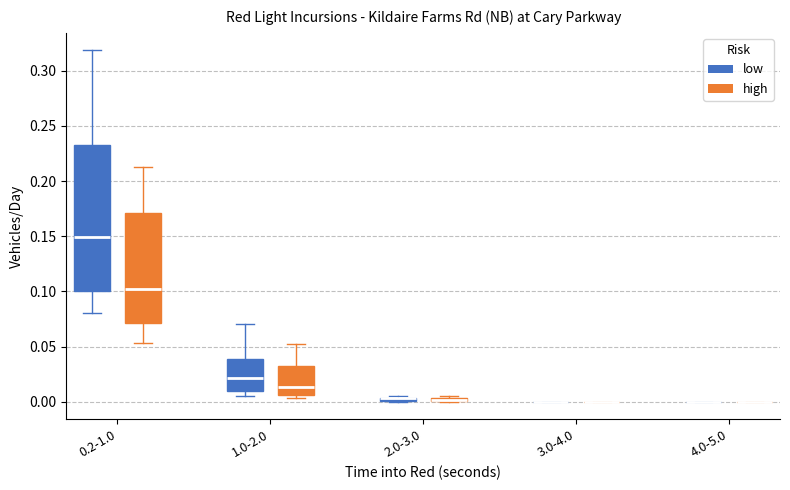

Which box is the tallest, from its lower edge to its upper edge?

0.2-1.0 (low)